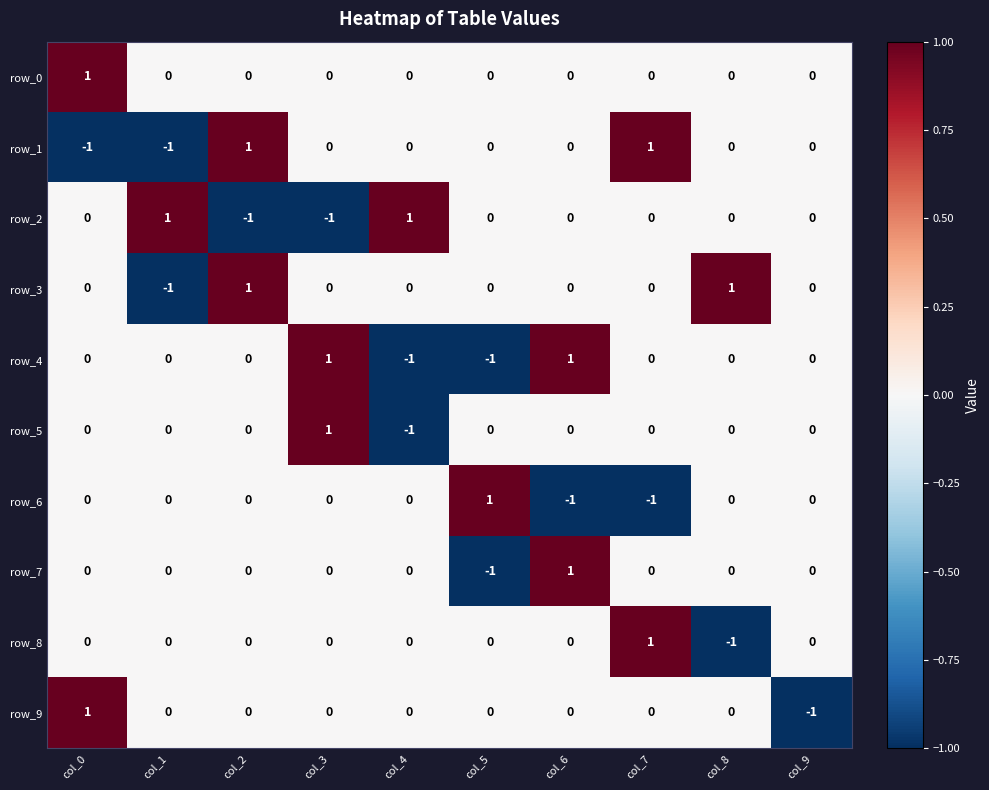

Count the row_1 values in the range 0 to 1.

8